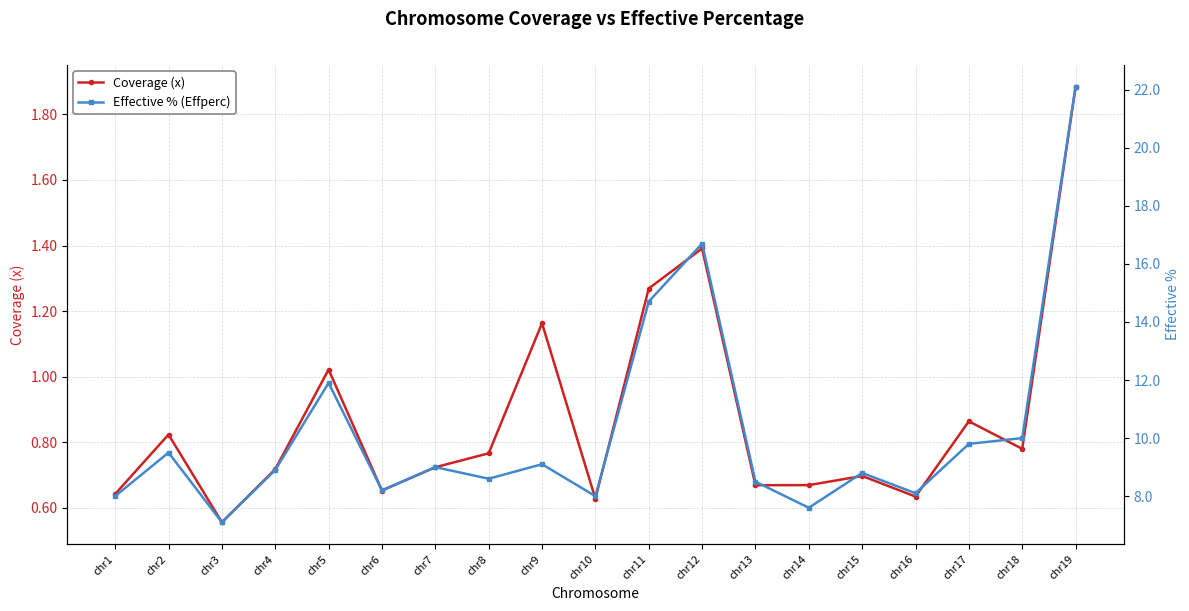

What is the total value across all series at chr16?

8.7